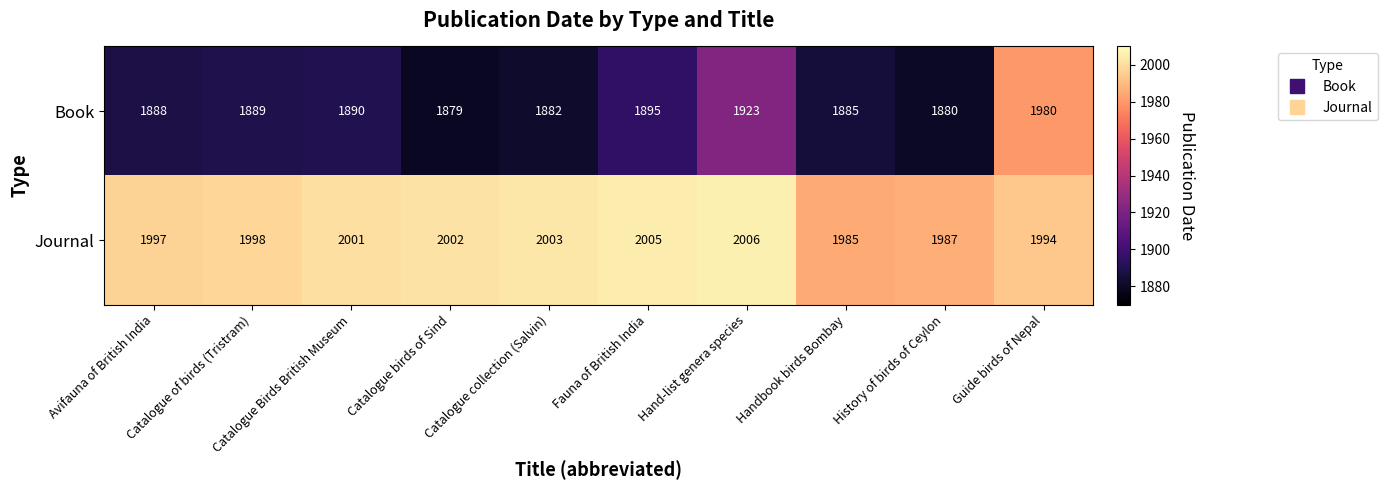

The Book series shows 1895 at Fauna of British India. True or false?

True